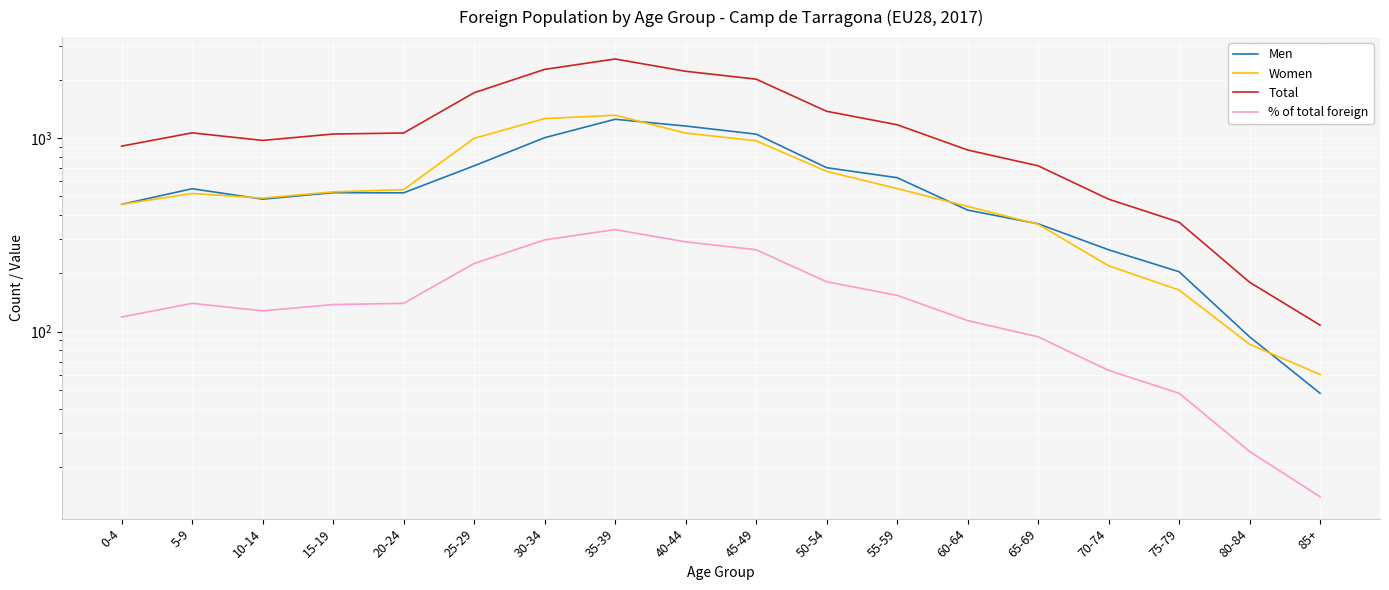

True or false: Total and Women cross at least once.

False